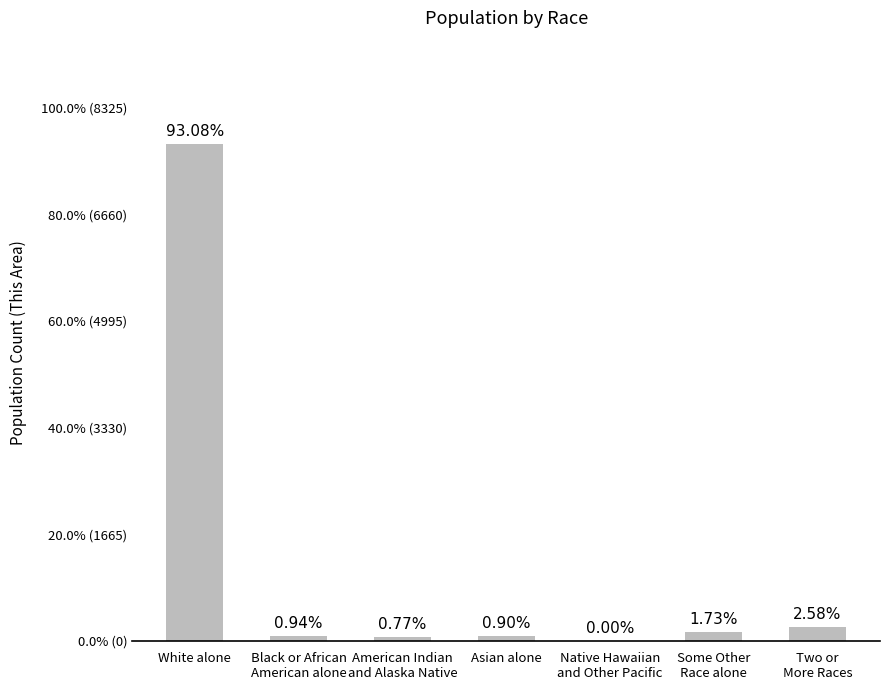

True or false: the data shows 0 at Native Hawaiian
and Other Pacific.

True